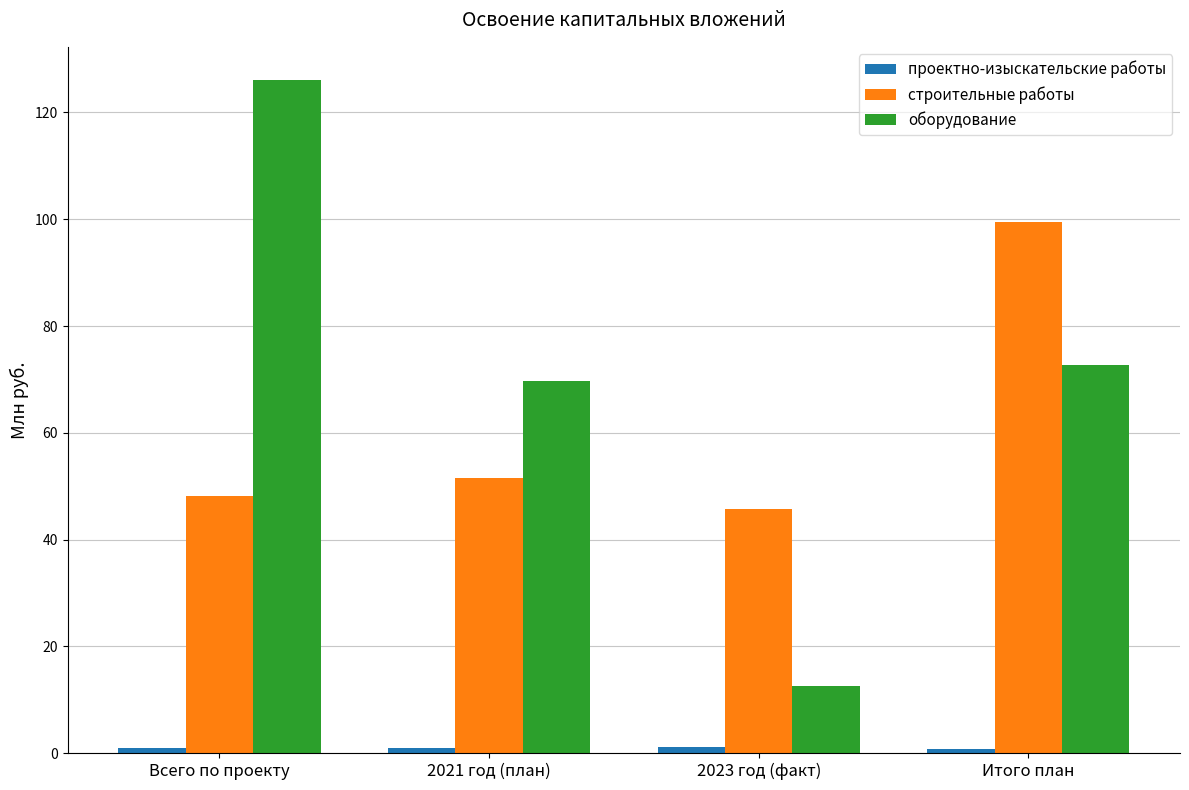

What is the label of the 2nd bar from the right?

2023 год (факт)